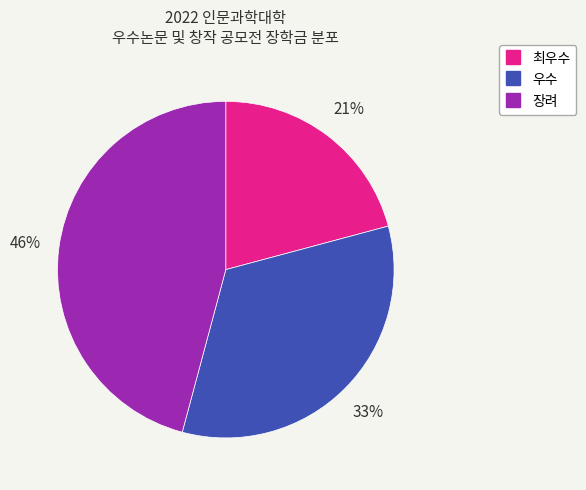

Does any single category account for the majority?

No